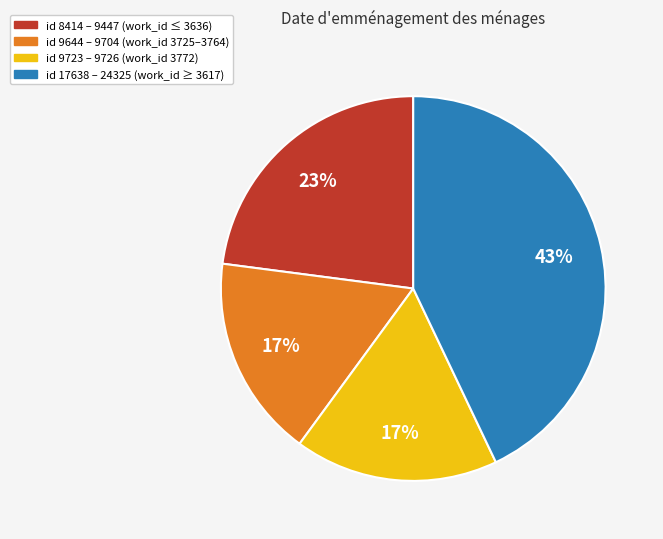

Is there a majority slice in this chart?

No